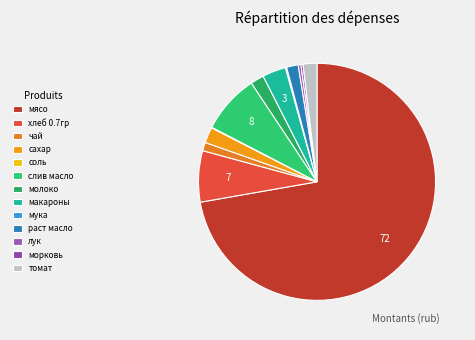

What percentage is NOT represented by томат?

98.1%